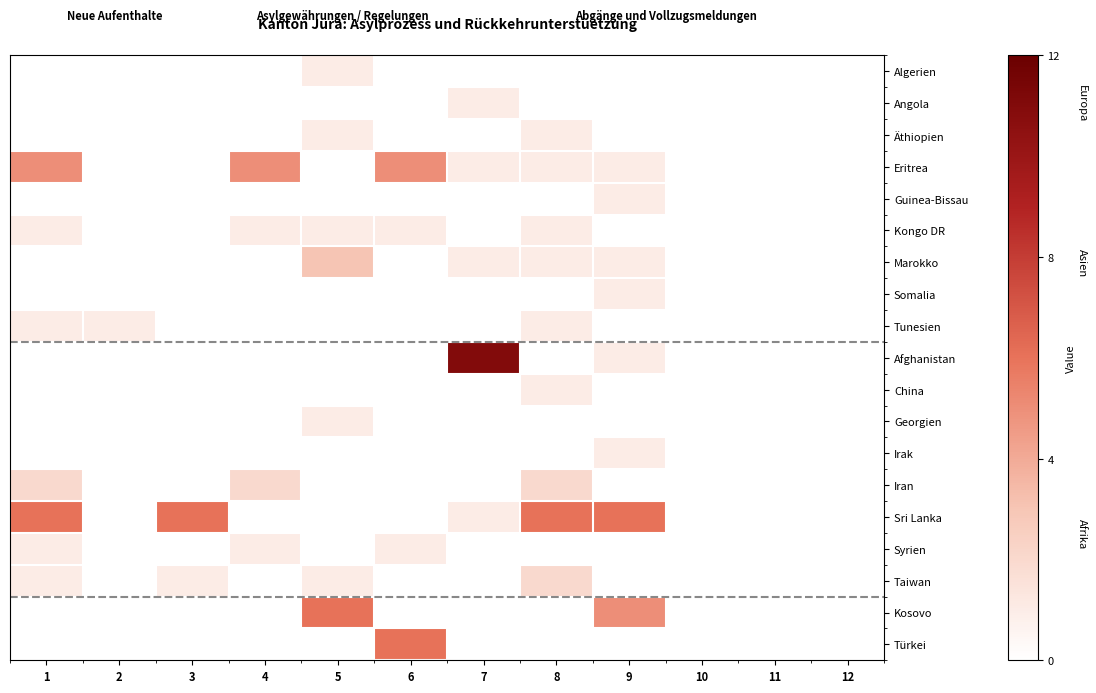

Rank the series at 4 from highest to lowest value.

Eritrea, Iran, Kongo DR, Syrien, Algerien, Angola, Äthiopien, Guinea-Bissau, Marokko, Somalia, Tunesien, Afghanistan, China, Georgien, Irak, Sri Lanka, Taiwan, Kosovo, Türkei